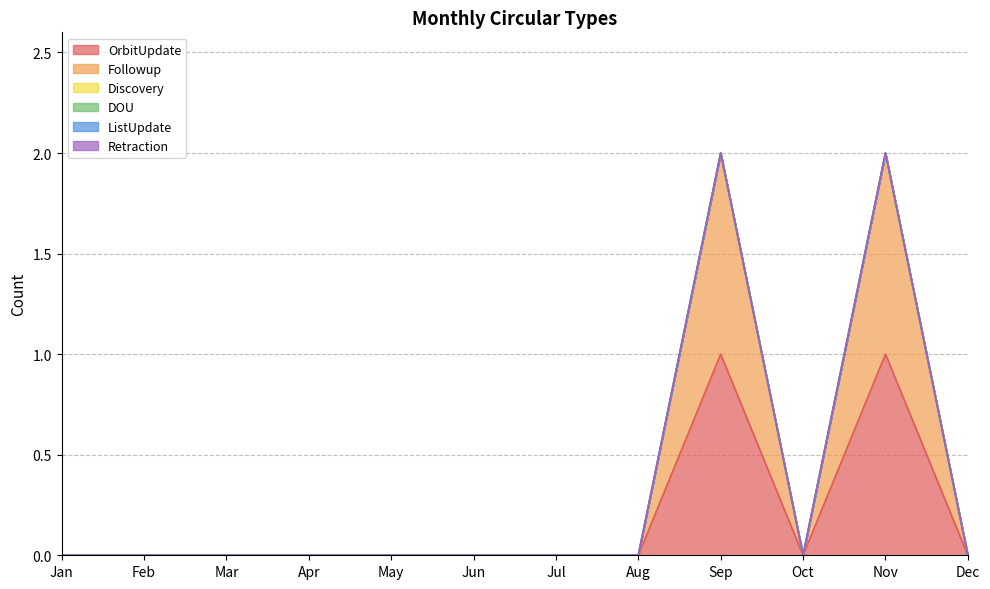

Between Jun and Dec, which series saw the biggest shift?

OrbitUpdate